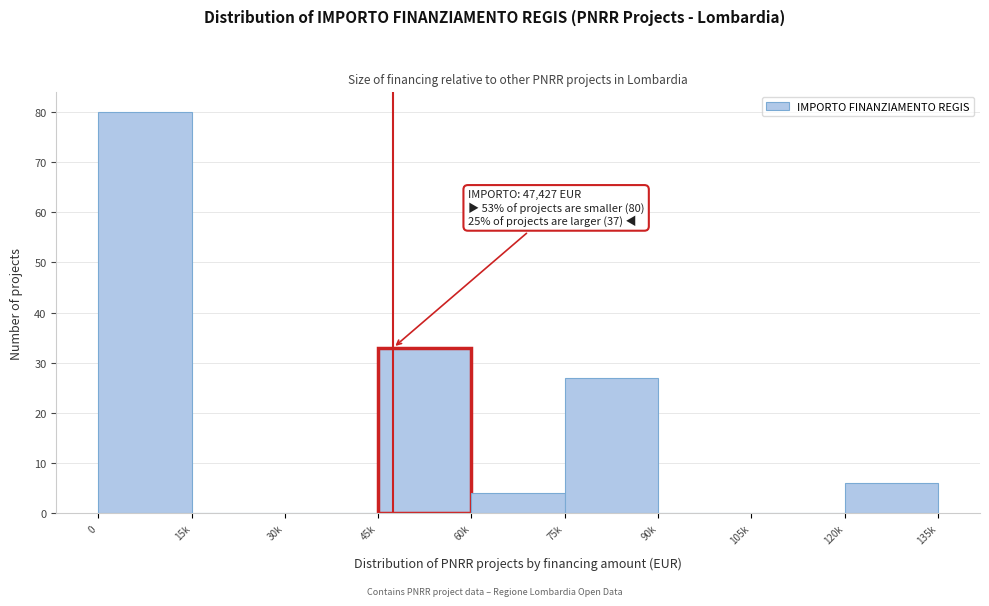

Reading left to right, extract all data points from this chart.

0=80	15k=0	30k=0	45k=33	60k=4	75k=27	90k=0	105k=0	120k=6